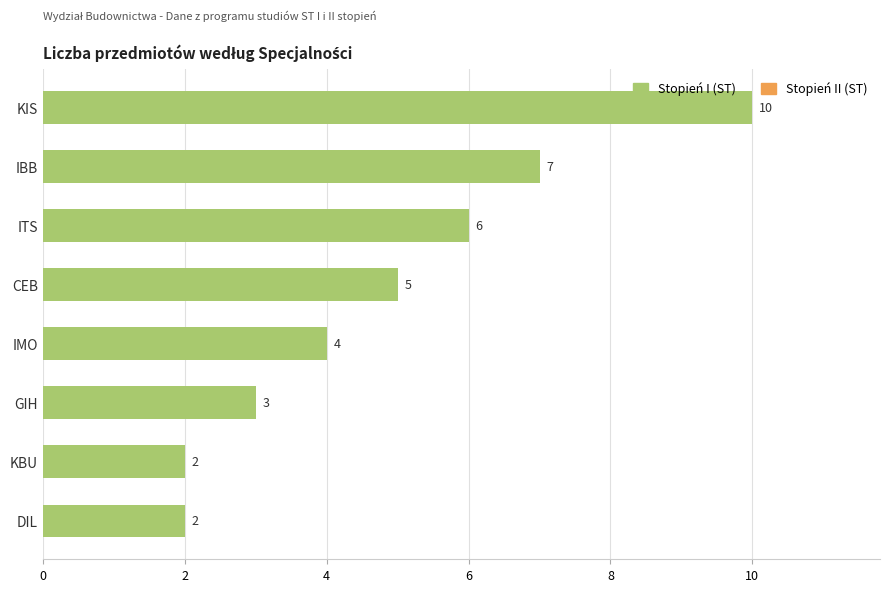

Reading top to bottom, transcribe all the data shown in this chart.

KIS=10	IBB=7	ITS=6	CEB=5	IMO=4	GIH=3	KBU=2	DIL=2